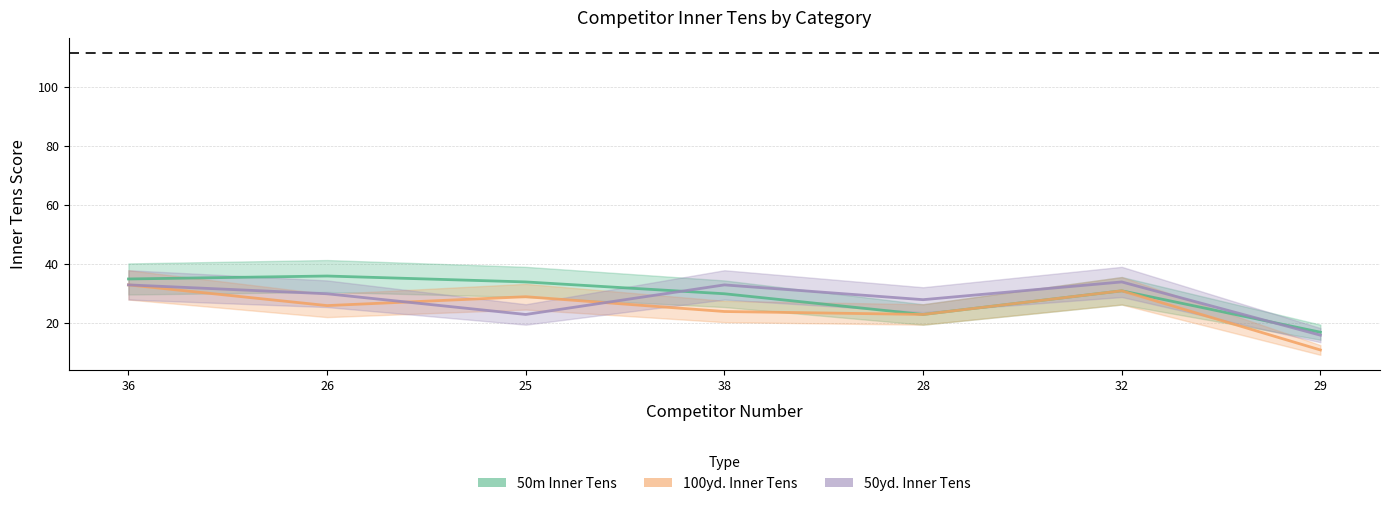

List the labels in order of 50m Inner Tens value, smallest first.

29, 28, 38, 32, 25, 36, 26